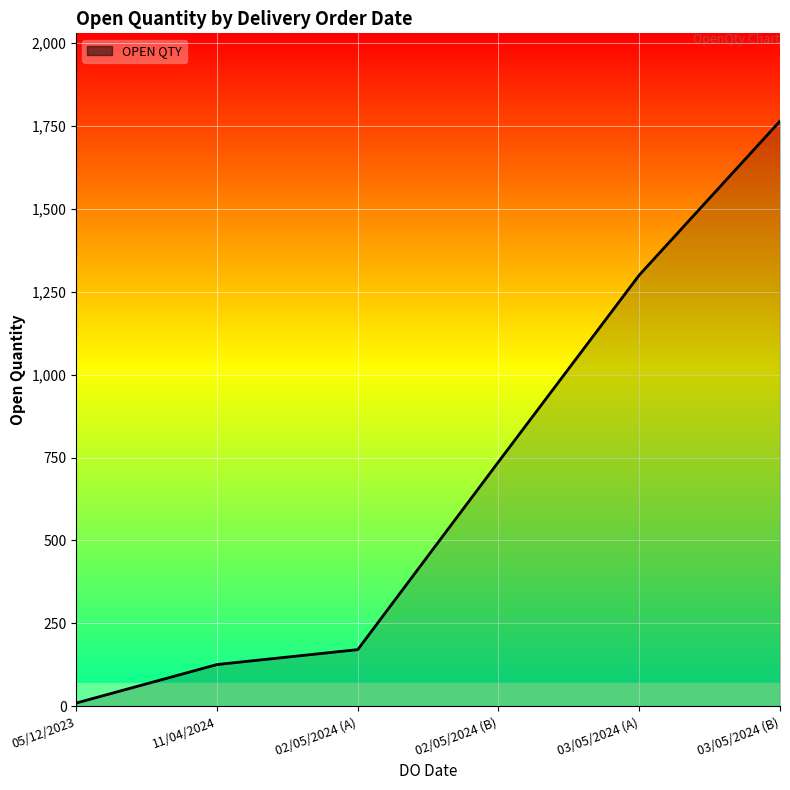

What is the difference between the values at 03/05/2024 (B) and 02/05/2024 (B)?

1027